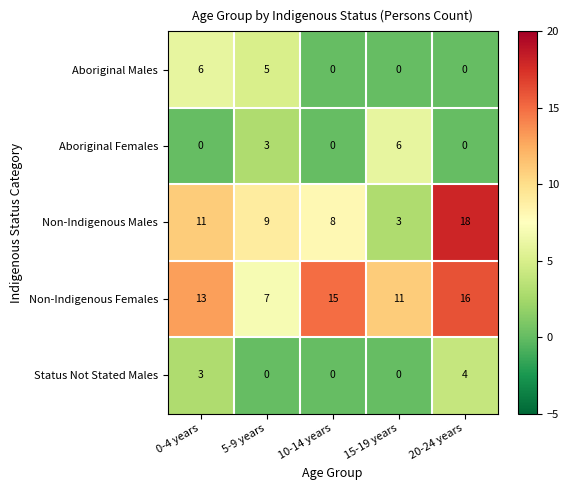

Reading left to right, list all the values displayed in this chart.

Aboriginal Males: 0-4 years=6	5-9 years=5	10-14 years=0	15-19 years=0	20-24 years=0
Aboriginal Females: 0-4 years=0	5-9 years=3	10-14 years=0	15-19 years=6	20-24 years=0
Non-Indigenous Males: 0-4 years=11	5-9 years=9	10-14 years=8	15-19 years=3	20-24 years=18
Non-Indigenous Females: 0-4 years=13	5-9 years=7	10-14 years=15	15-19 years=11	20-24 years=16
Status Not Stated Males: 0-4 years=3	5-9 years=0	10-14 years=0	15-19 years=0	20-24 years=4